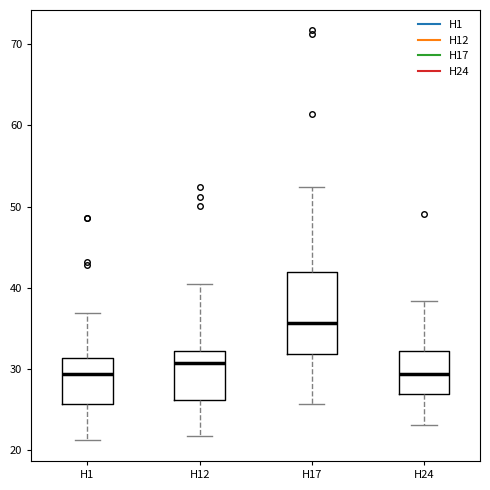

Reading left to right, transcribe this box plot: for each box, give where its median line is, the range the box spans, and where its two whiskers end, as read against the y-axis. The values are not printed on the chart, so give them approximately, as read against the axis.

H1: median 29, box 26 to 31, whiskers 21 to 37
H12: median 31, box 26 to 32, whiskers 22 to 40
H17: median 36, box 32 to 42, whiskers 26 to 52
H24: median 29, box 27 to 32, whiskers 23 to 38